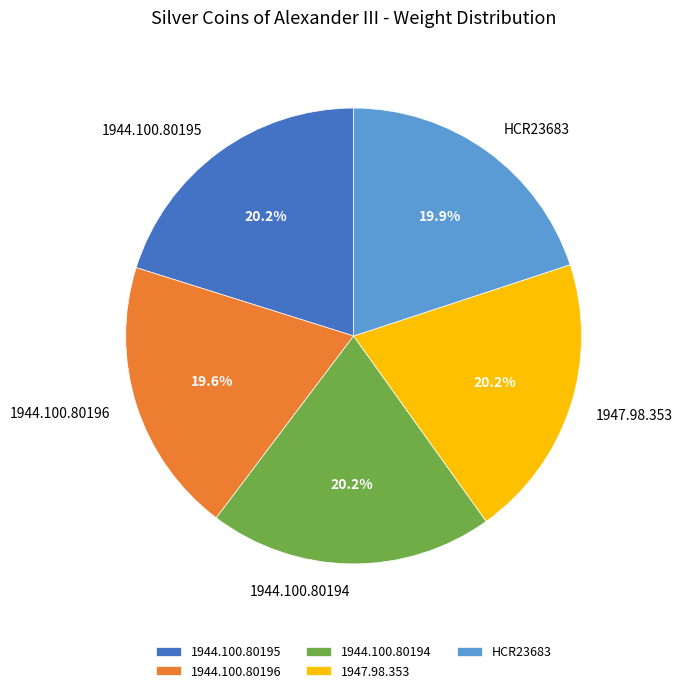

What percentage is the 1944.100.80194 slice, to the nearest percent?

20%